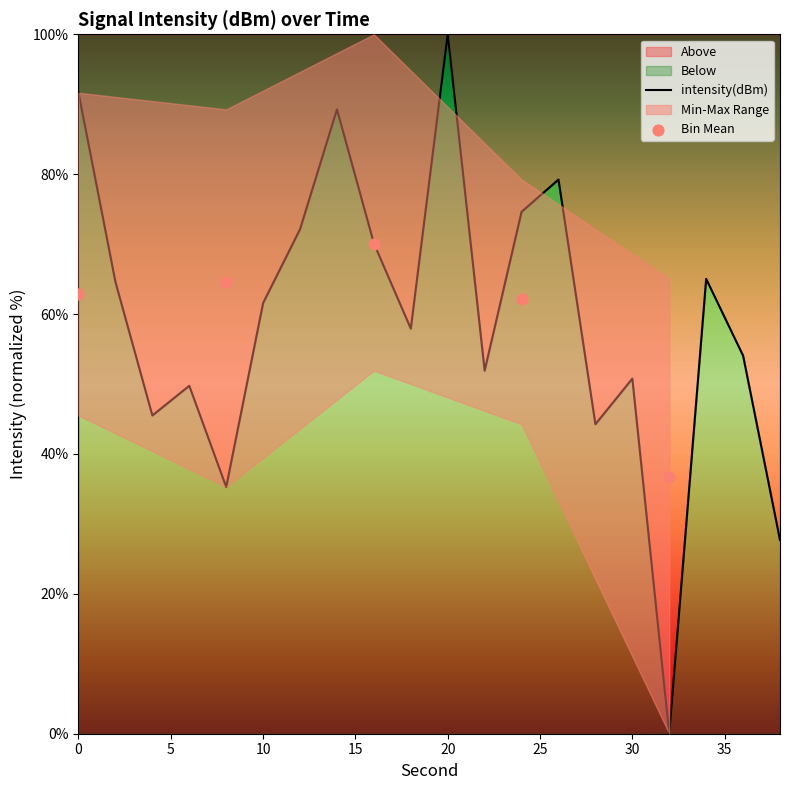

What is the ratio of the value at 28 to the value at 36?

0.8